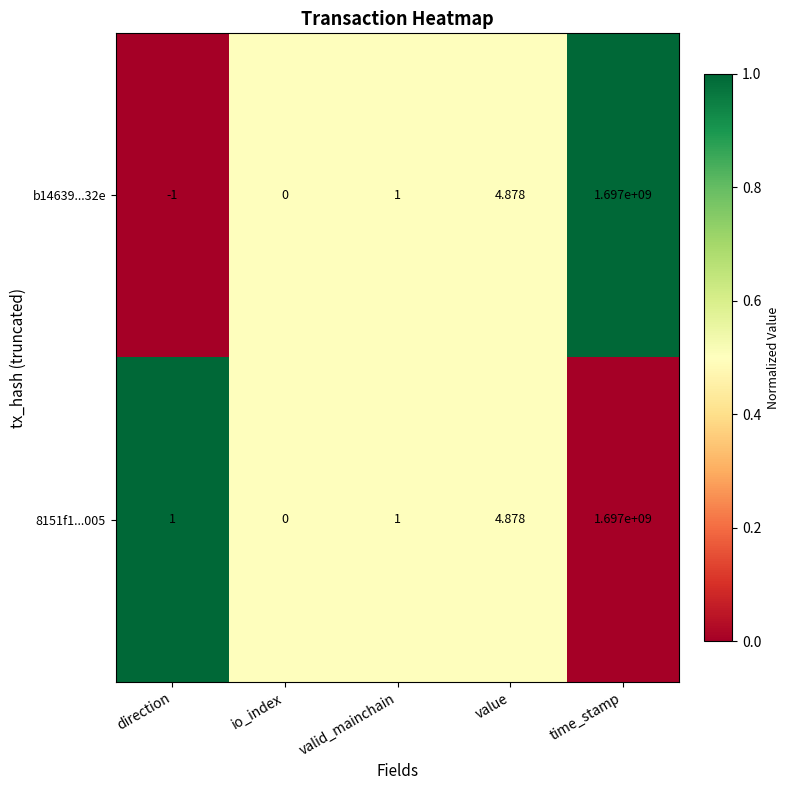

Which category has the highest value across all series?

time_stamp